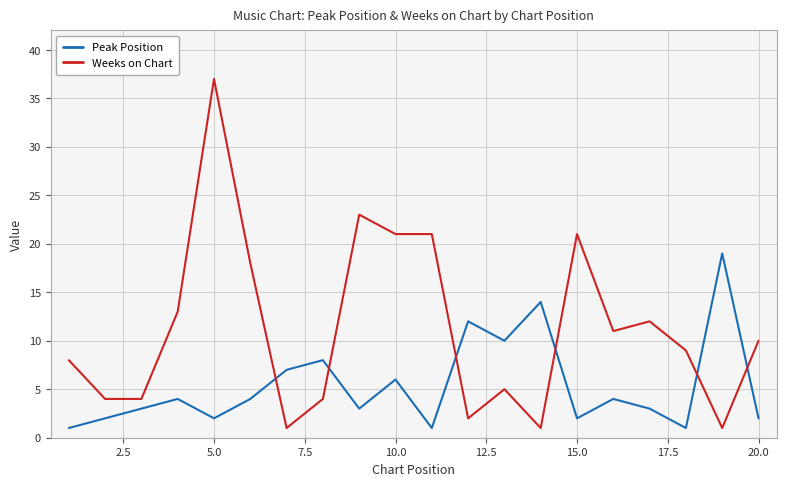

Which series has the largest range (max minus min)?

Weeks on Chart